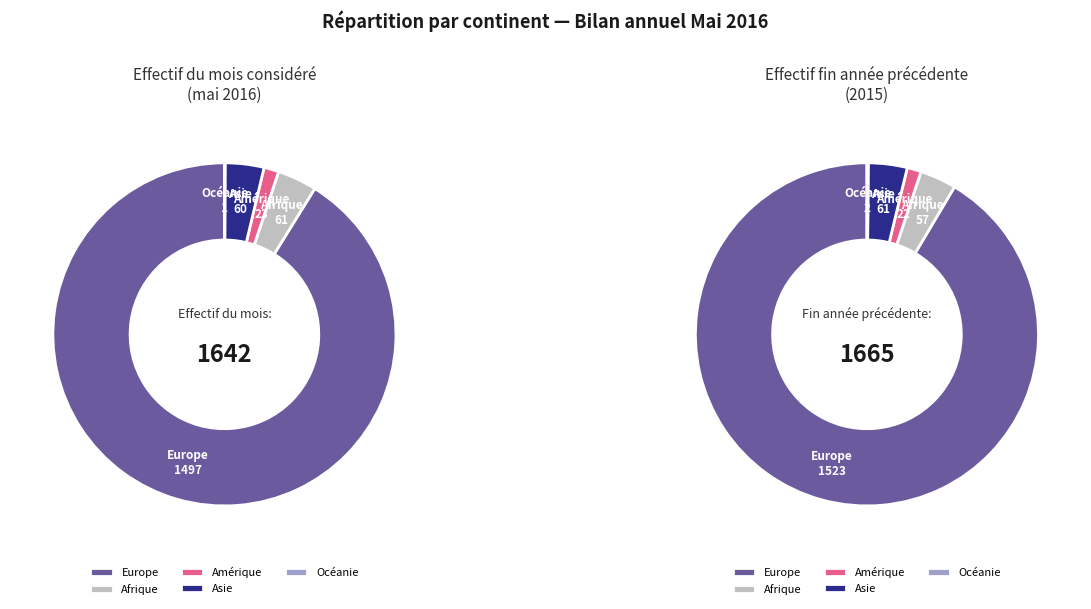

To the nearest percent, what percentage of the pie is Amérique?

1%